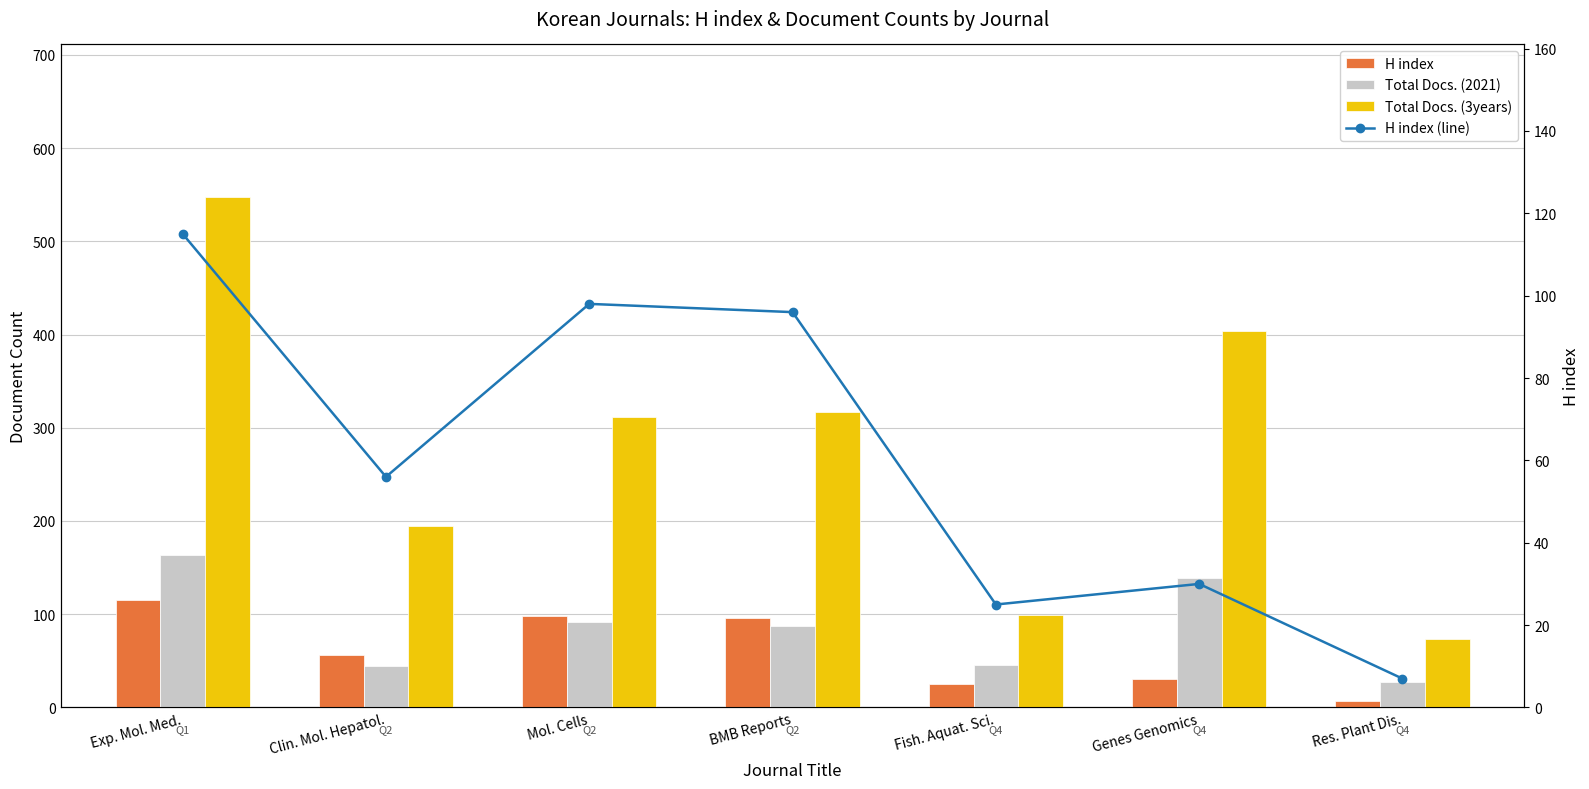

What value does the Total Docs. (2021) series have at Mol. Cells, to the nearest 5?

90